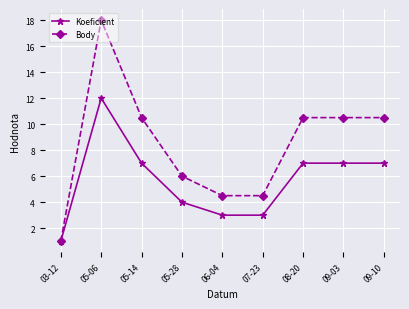

What is the value of the Koeficient point at the 3rd from the left?

7.0